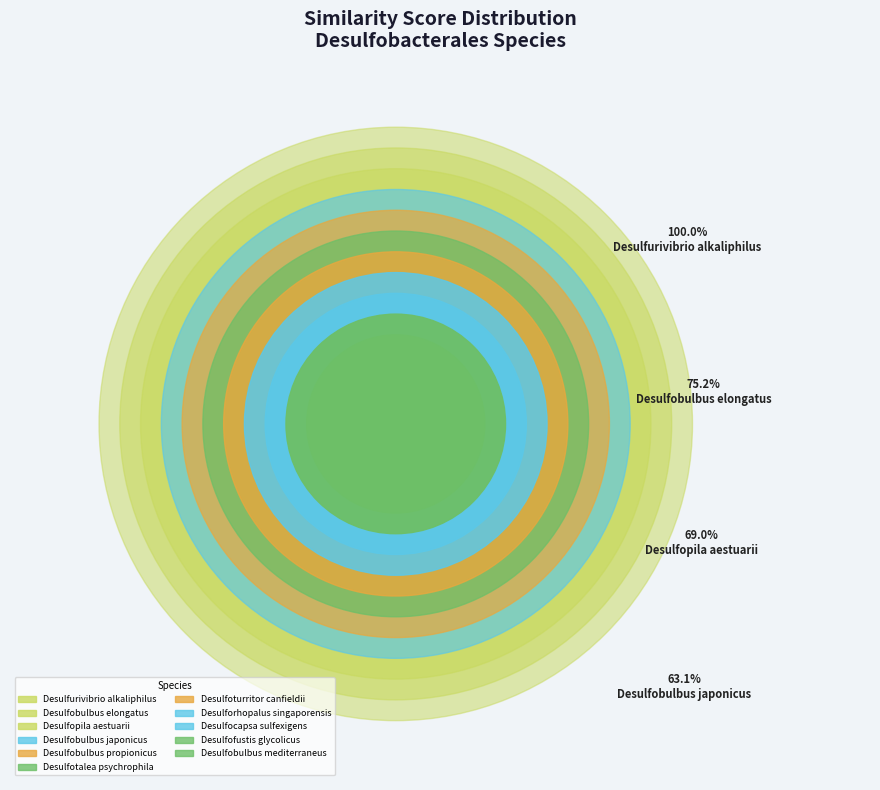

Rank the categories by value from highest to lowest.

Desulfurivibrio_alkaliphilus, Desulfobulbus_elongatus, Desulfopila_aestuarii, Desulfobulbus_japonicus, Desulfobulbus_propionicus, Desulfotalea_psychrophila, Desulfoturritor_canfieldii, Desulforhopalus_singaporensis, Desulfocapsa_sulfexigens, Desulfofustis_glycolicus, Desulfobulbus_mediterraneus